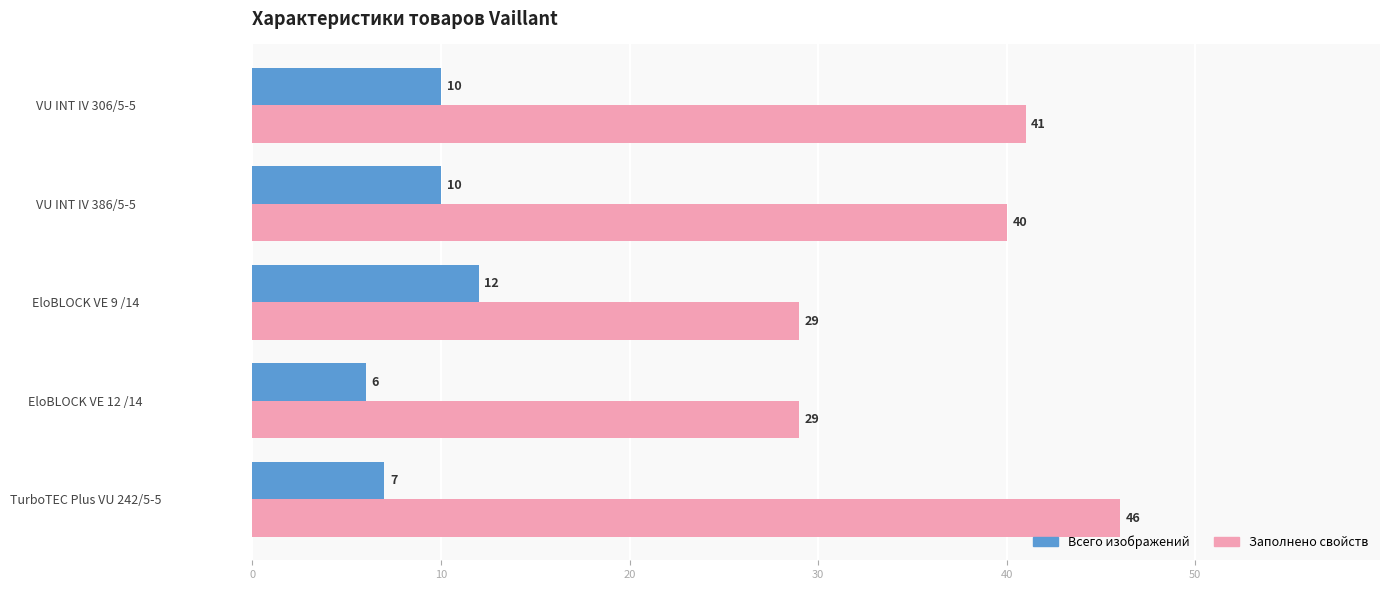

List the series in order of their peak value, lowest first.

Всего изображений, Заполнено свойств